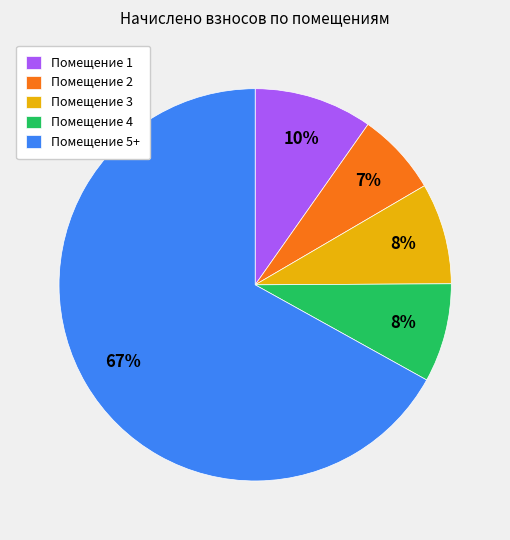

Combined, do Помещение 3 and Помещение 5+ account for over 50%?

Yes